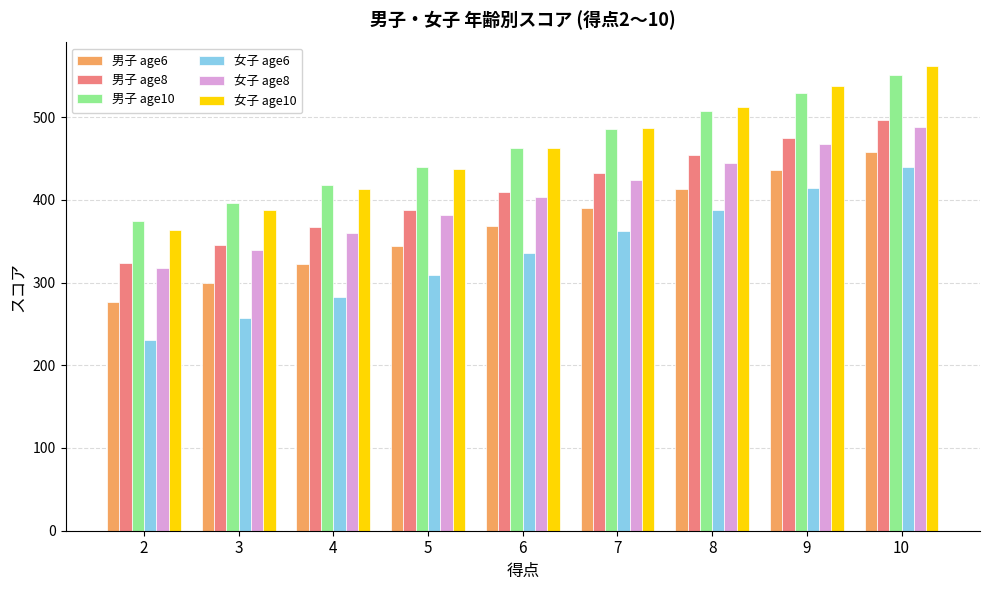

Is it true that 女子 age8 equals 360 at 4?

True